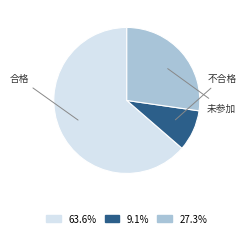

To the nearest percent, what portion does 未参加 represent?

27%